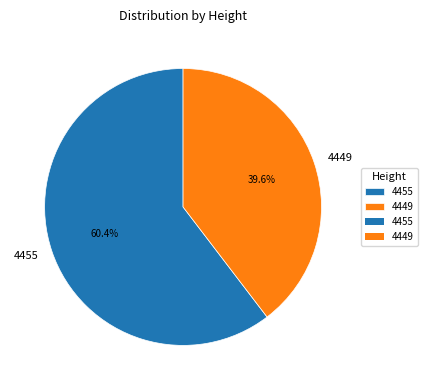

Between 4449 and 4455, which is larger?

4455